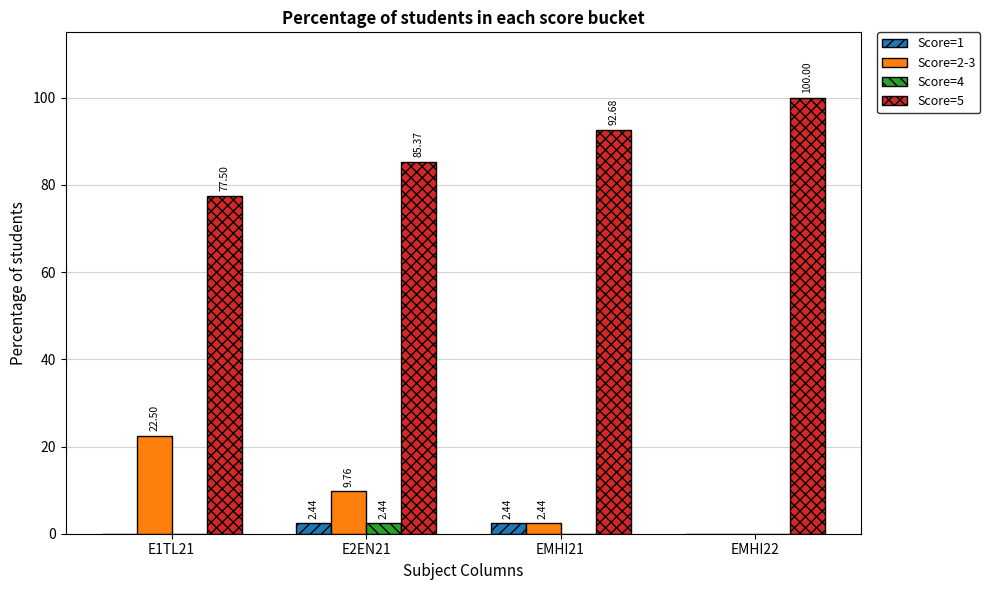

At which label does Score=5 first exceed 92?

EMHI21